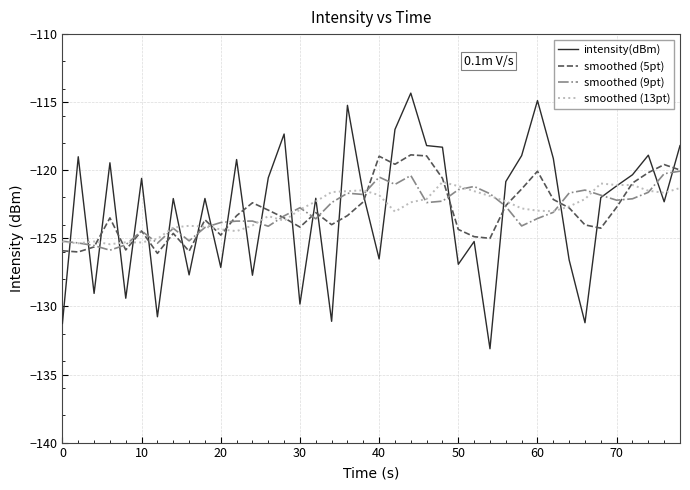

What is the difference between the maximum and second lowest values in the intensity(dBm) series?

16.9